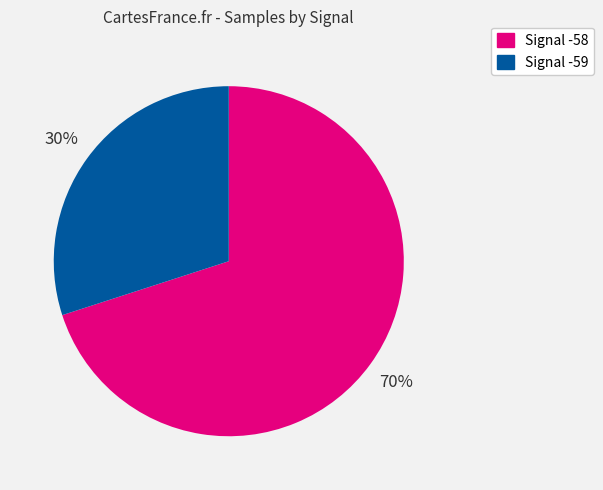

Does any single category account for the majority?

Yes